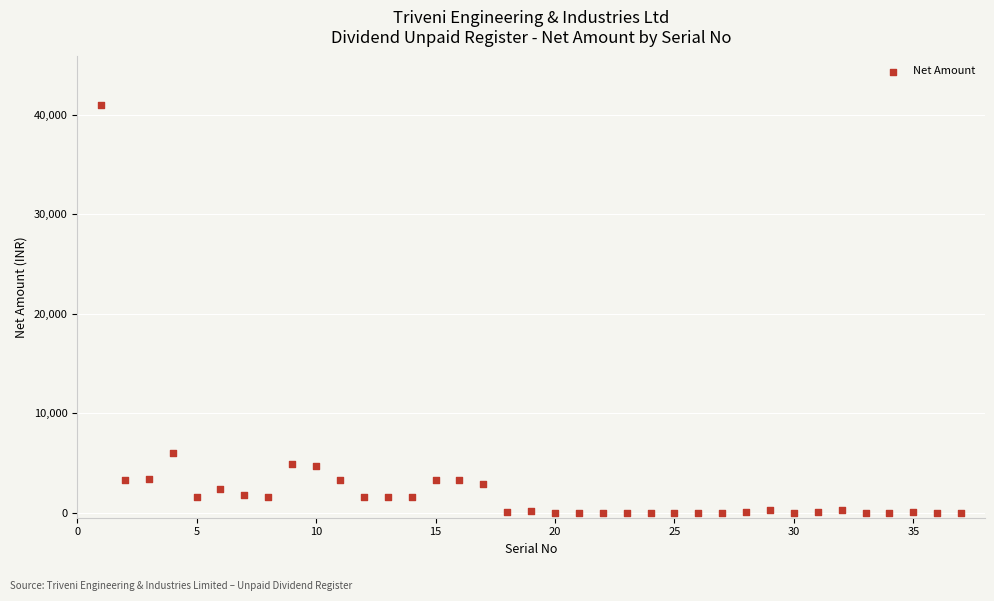

What Y value in the scatter plot is closest to 20476?

5980.0